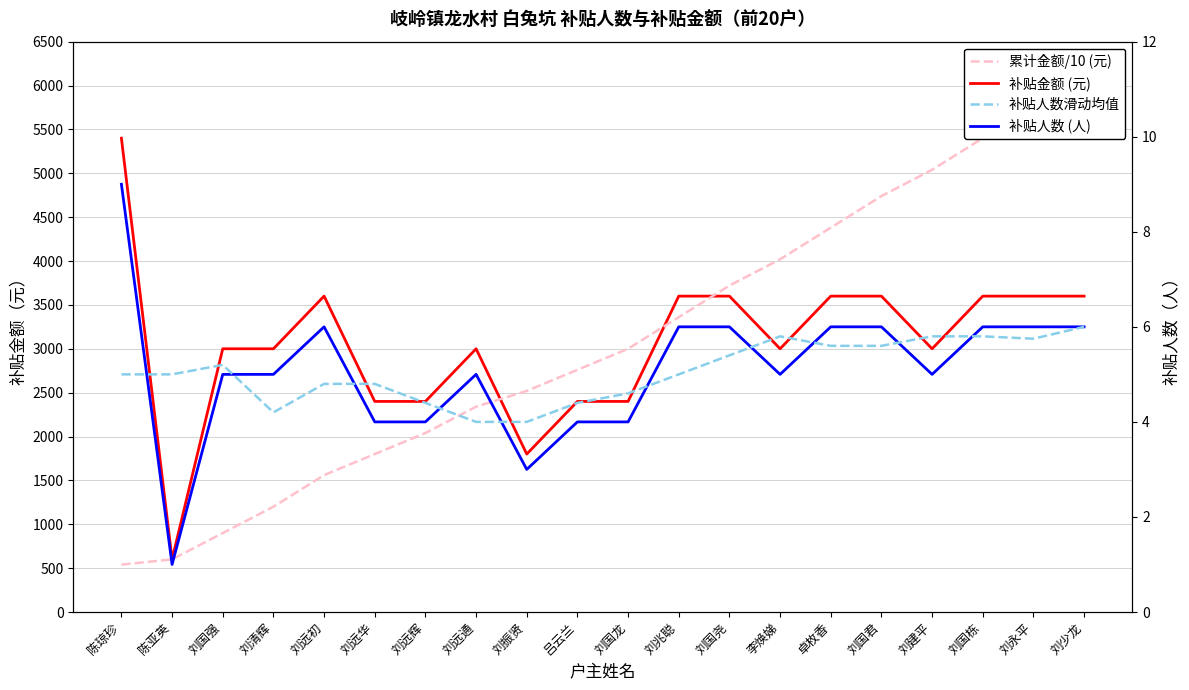

At 刘国君, list the series in order from largest to smallest.

累计金额/10 (元), 补贴金额 (元), 补贴人数 (人), 补贴人数滑动均值